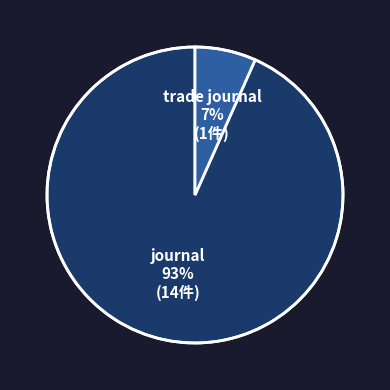

Does any single category account for the majority?

Yes